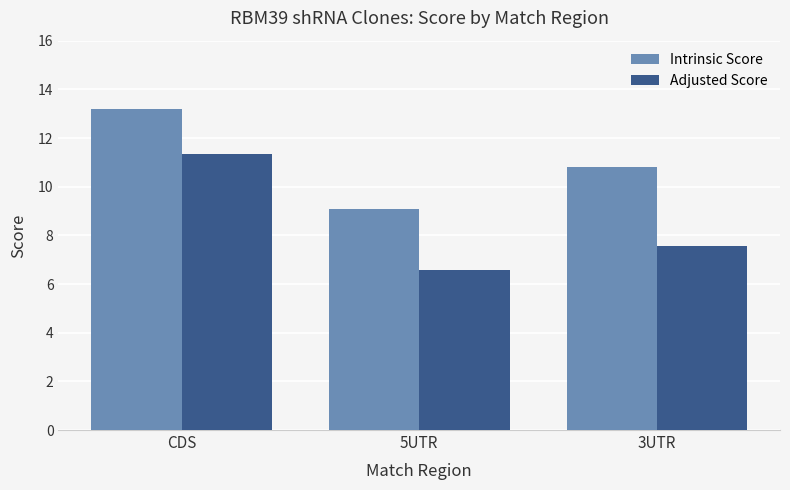

What is the greatest value displayed?

13.2